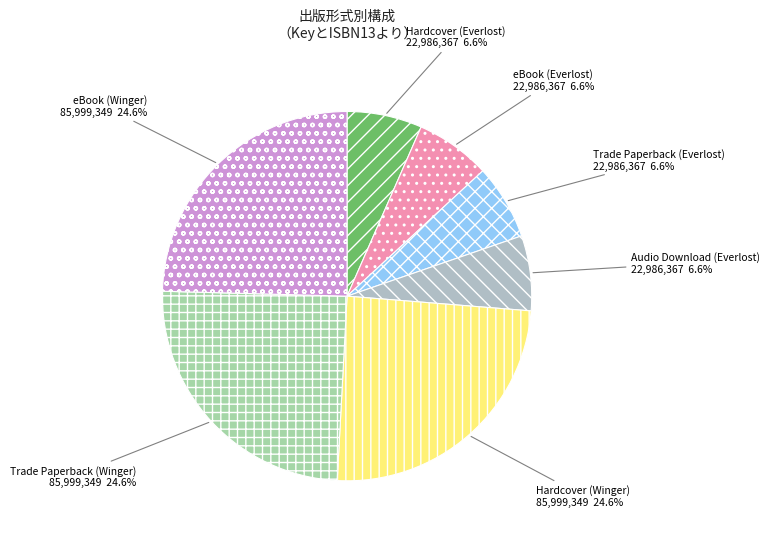

Is there a majority slice in this chart?

No